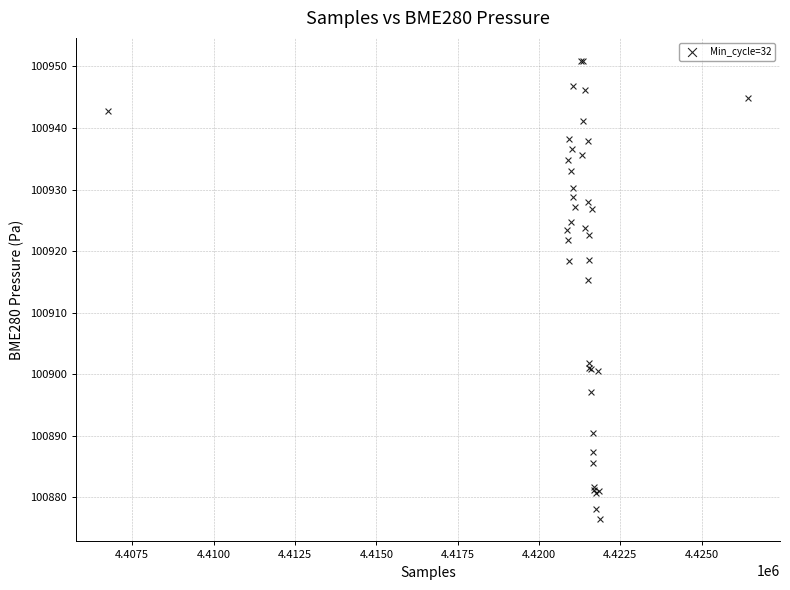

What Y value in the scatter plot is closest to 100913?

100915.4